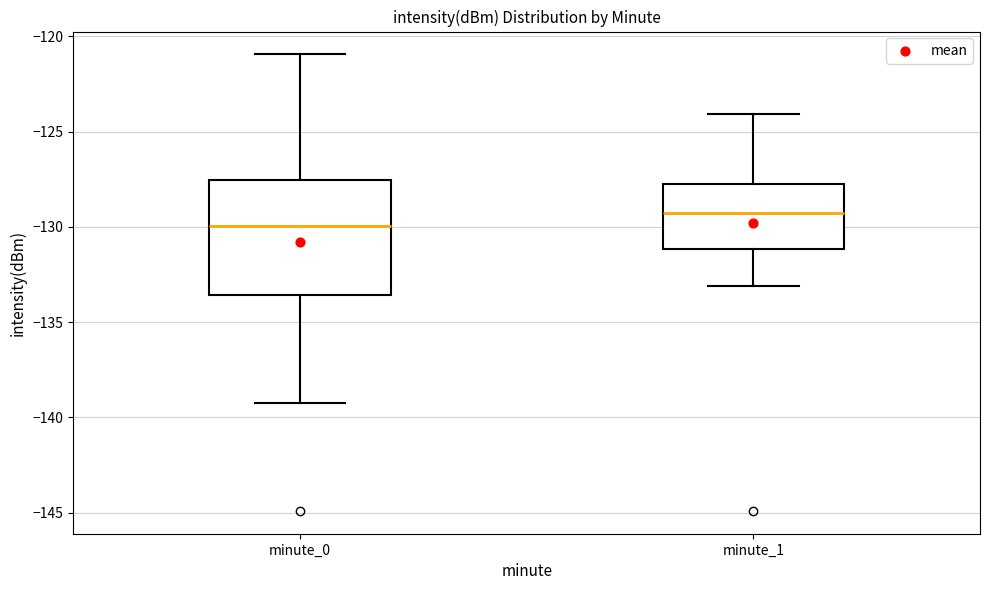

Reading left to right, read every box against the y-axis: the position of its median line, the range the box covers, and the ends of its whiskers. The values are not printed on the chart, so give them approximately, as read against the axis.

minute_0: median -130.0, box -133.5 to -127.5, whiskers -139.0 to -121.0
minute_1: median -129.5, box -131.0 to -127.5, whiskers -133.0 to -124.0